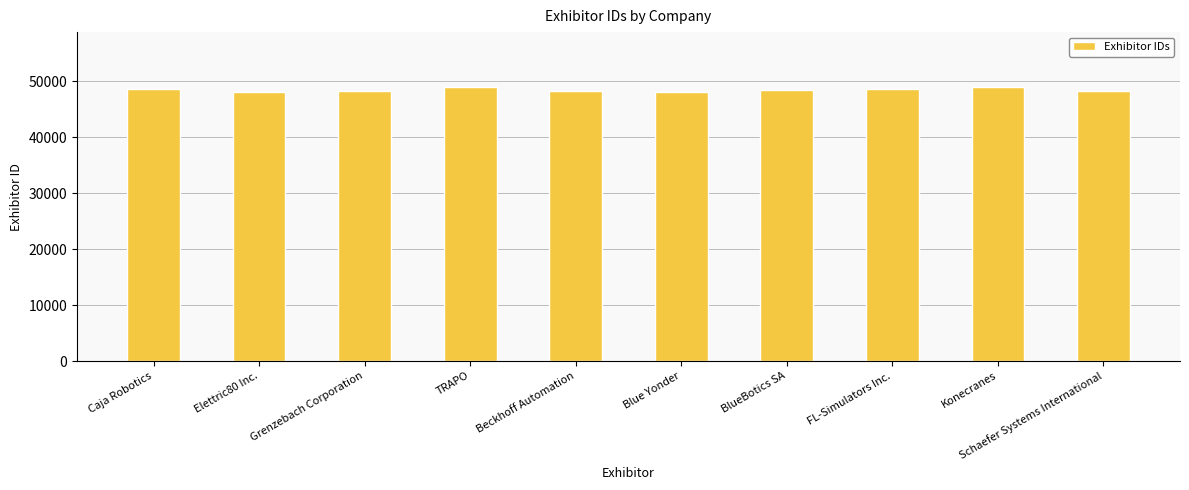

What is the sum of the values at Elettric80 Inc. and TRAPO?

97055